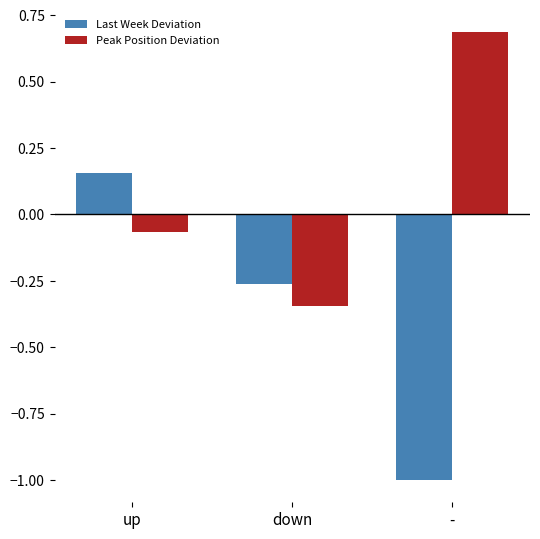

What are all the series names shown in the legend?

Last Week Deviation, Peak Position Deviation